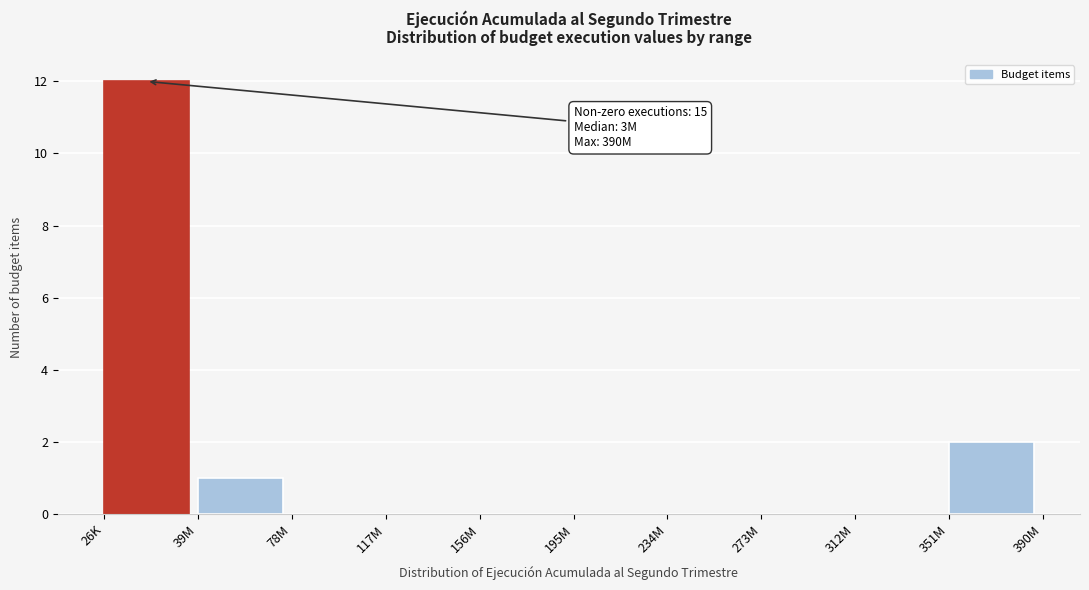

Reading right to left, what are all the values shown in this chart?

351M=2	312M=0	273M=0	234M=0	195M=0	156M=0	117M=0	78M=0	39M=1	26K=12